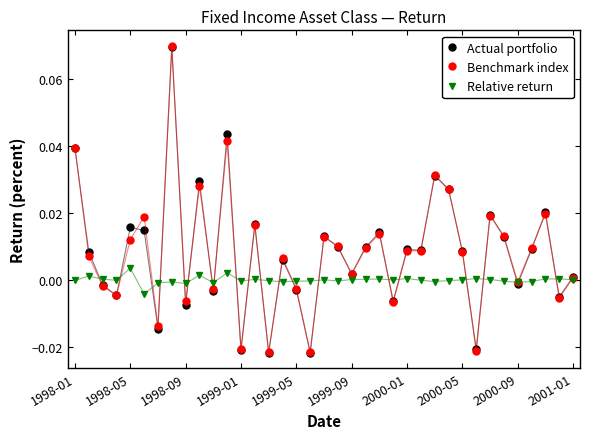

True or false: Benchmark index has more than 2 interior local peaks.

True